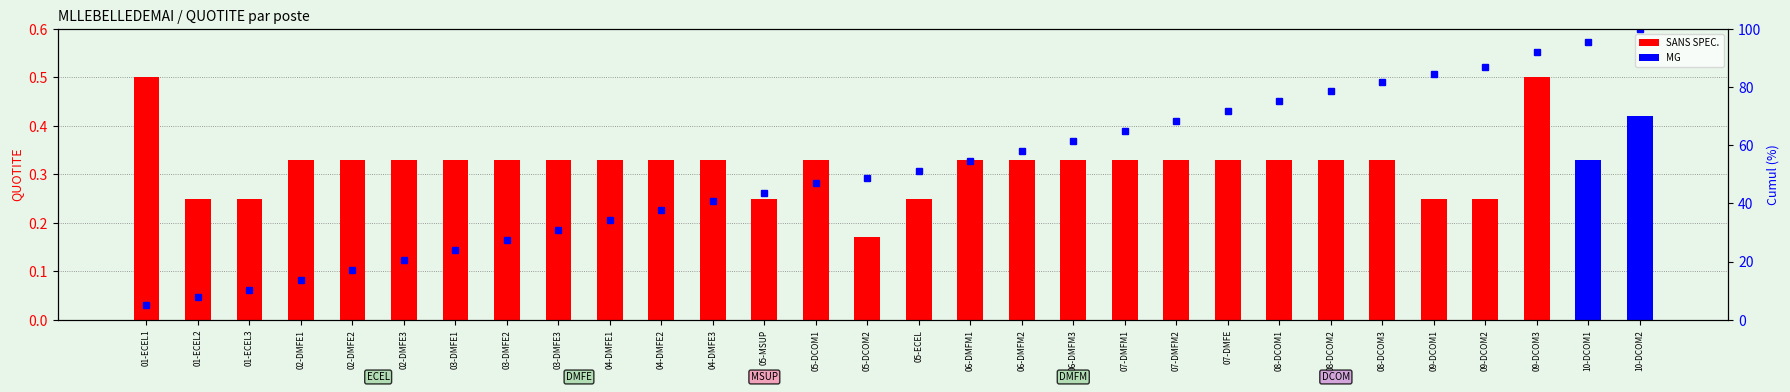

Reading right to left, list all the values displayed in this chart.

SANS SPEC.: 10-DCOM2=0.0	10-DCOM1=0.0	09-DCOM3=0.5	09-DCOM2=0.2	09-DCOM1=0.2	08-DCOM3=0.3	08-DCOM2=0.3	08-DCOM1=0.3	07-DMFE=0.3	07-DMFM2=0.3	07-DMFM1=0.3	06-DMFM3=0.3	06-DMFM2=0.3	06-DMFM1=0.3	05-ECEL=0.2	05-DCOM2=0.2	05-DCOM1=0.3	05-MSUP=0.2	04-DMFE3=0.3	04-DMFE2=0.3	04-DMFE1=0.3	03-DMFE3=0.3	03-DMFE2=0.3	03-DMFE1=0.3	02-DMFE3=0.3	02-DMFE2=0.3	02-DMFE1=0.3	01-ECEL3=0.2	01-ECEL2=0.2	01-ECEL1=0.5
MG: 10-DCOM2=0.4	10-DCOM1=0.3	09-DCOM3=0.0	09-DCOM2=0.0	09-DCOM1=0.0	08-DCOM3=0.0	08-DCOM2=0.0	08-DCOM1=0.0	07-DMFE=0.0	07-DMFM2=0.0	07-DMFM1=0.0	06-DMFM3=0.0	06-DMFM2=0.0	06-DMFM1=0.0	05-ECEL=0.0	05-DCOM2=0.0	05-DCOM1=0.0	05-MSUP=0.0	04-DMFE3=0.0	04-DMFE2=0.0	04-DMFE1=0.0	03-DMFE3=0.0	03-DMFE2=0.0	03-DMFE1=0.0	02-DMFE3=0.0	02-DMFE2=0.0	02-DMFE1=0.0	01-ECEL3=0.0	01-ECEL2=0.0	01-ECEL1=0.0
percentile rank within the sample: 10-DCOM2=100.0	10-DCOM1=95.7	09-DCOM3=92.3	09-DCOM2=87.1	09-DCOM1=84.5	08-DCOM3=81.9	08-DCOM2=78.5	08-DCOM1=75.1	07-DMFE=71.7	07-DMFM2=68.3	07-DMFM1=64.9	06-DMFM3=61.5	06-DMFM2=58.1	06-DMFM1=54.7	05-ECEL=51.3	05-DCOM2=48.7	05-DCOM1=47.0	05-MSUP=43.6	04-DMFE3=41.0	04-DMFE2=37.6	04-DMFE1=34.2	03-DMFE3=30.8	03-DMFE2=27.3	03-DMFE1=23.9	02-DMFE3=20.5	02-DMFE2=17.1	02-DMFE1=13.7	01-ECEL3=10.3	01-ECEL2=7.7	01-ECEL1=5.2